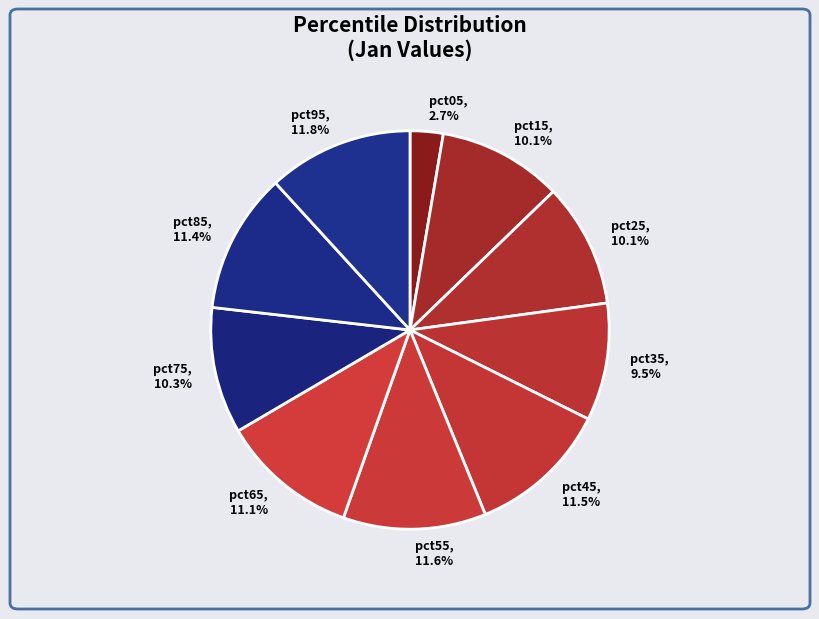

How many slices are in this pie chart?

10